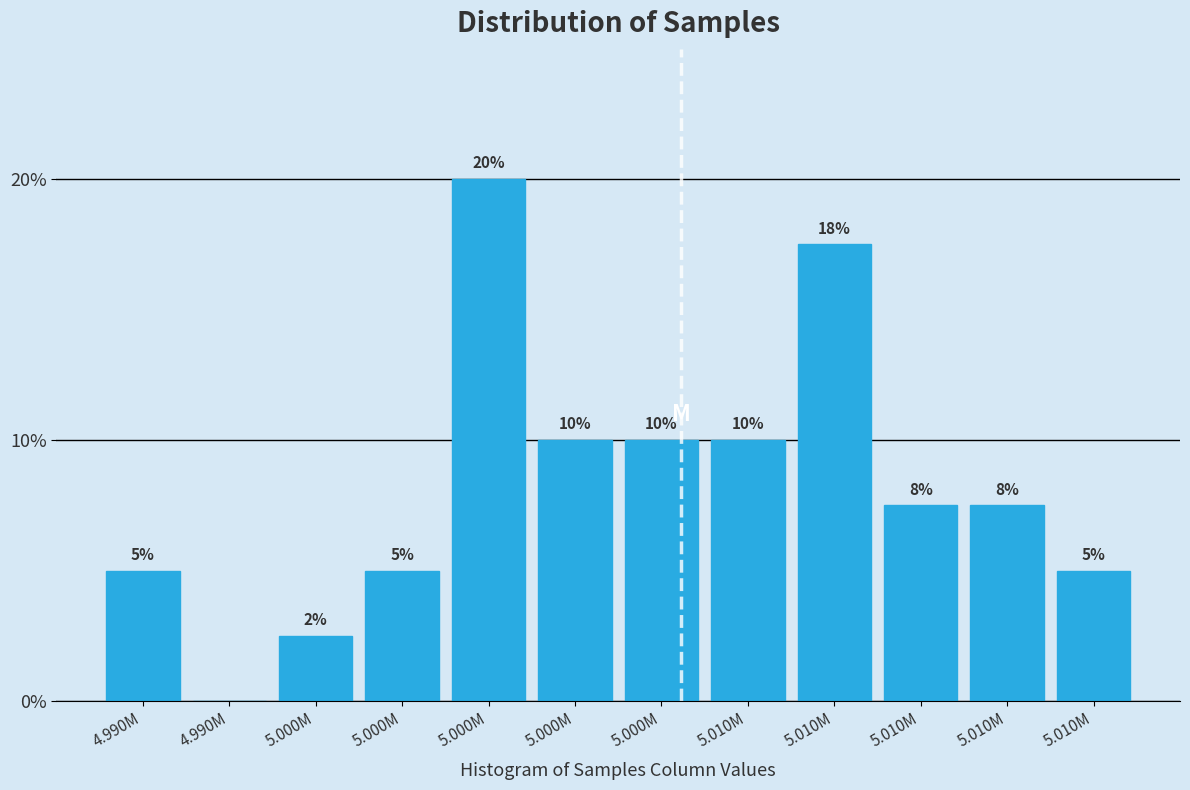

How many data points does each series have?

12